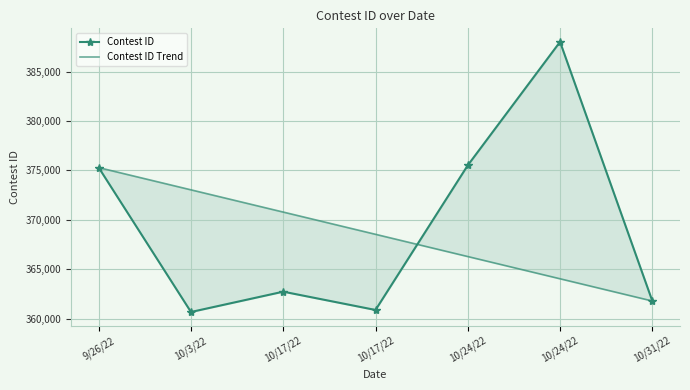

What are all the series names shown in the legend?

Contest ID, Contest ID Trend